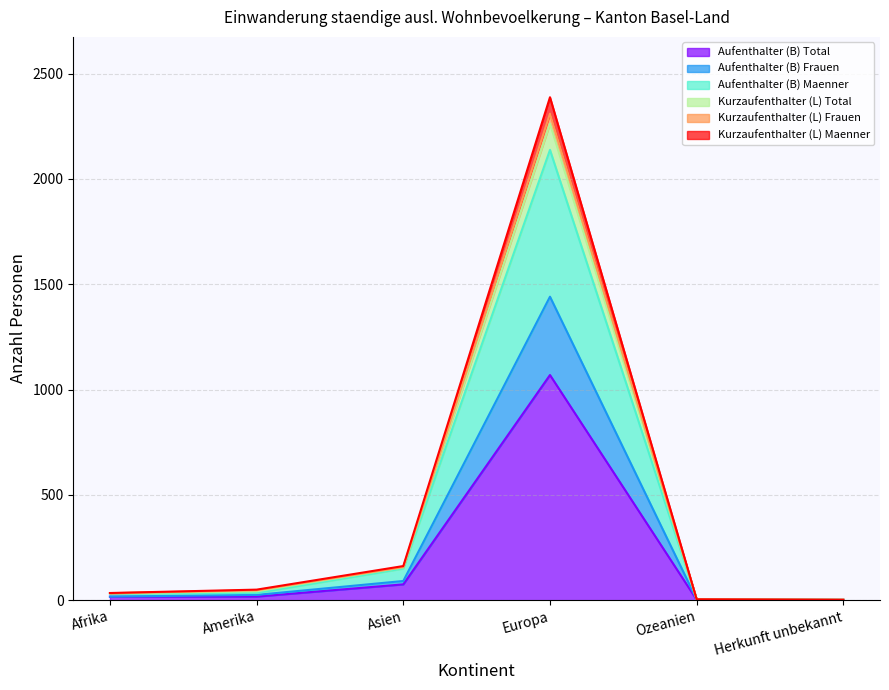

At which category does Kurzaufenthalter (L) Maenner reach its first local peak?

Europa